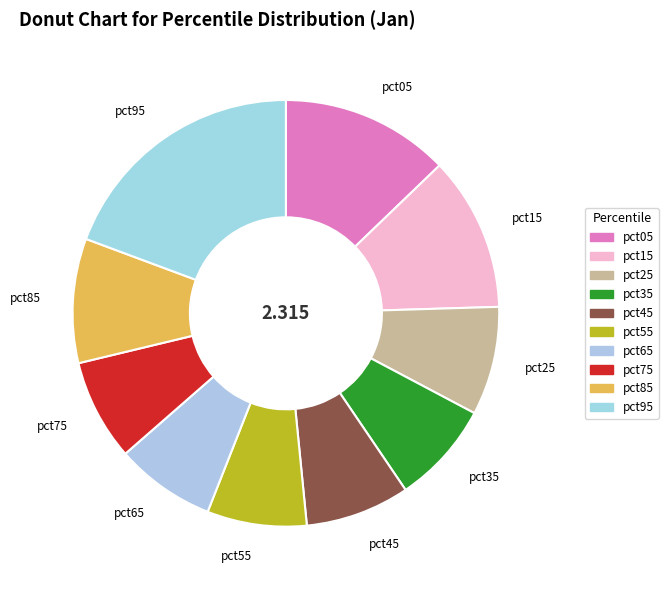

Rank the categories by value from lowest to highest.

pct55, pct65, pct75, pct35, pct45, pct25, pct85, pct15, pct05, pct95